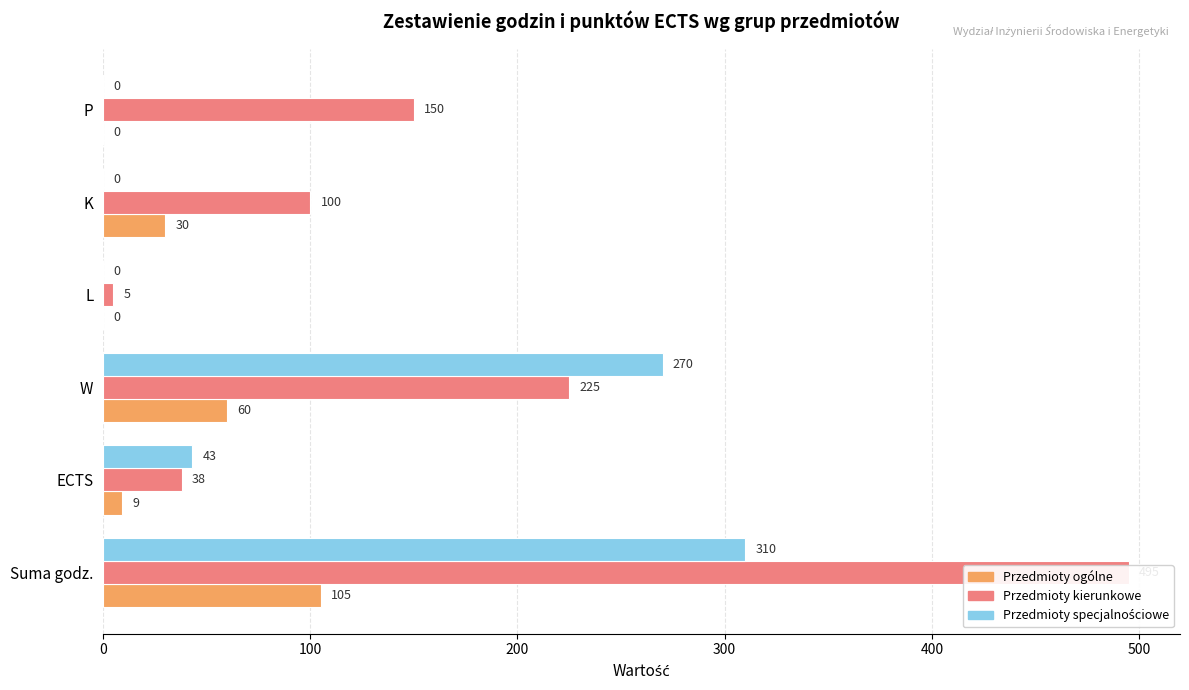

What is the difference between the maximum and second lowest values in the Przedmioty kierunkowe series?

457